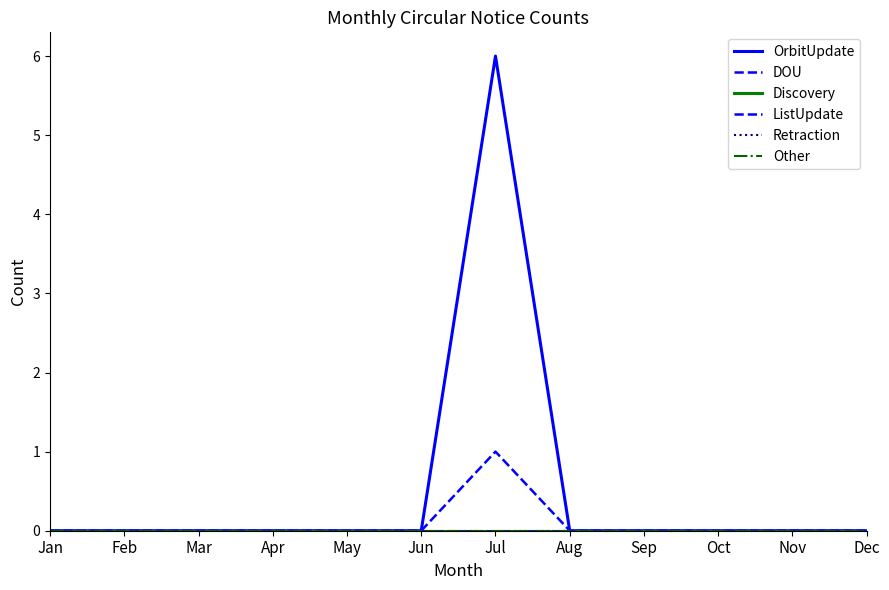

Does the chart display data point markers on the line(s)?

No